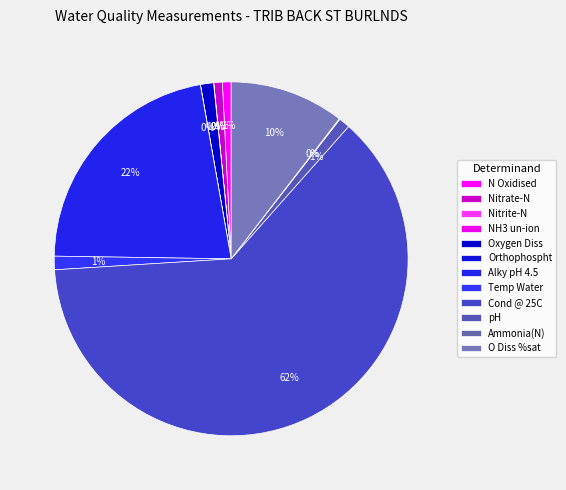

What percentage is the Oxygen Diss slice, to the nearest percent?

1%